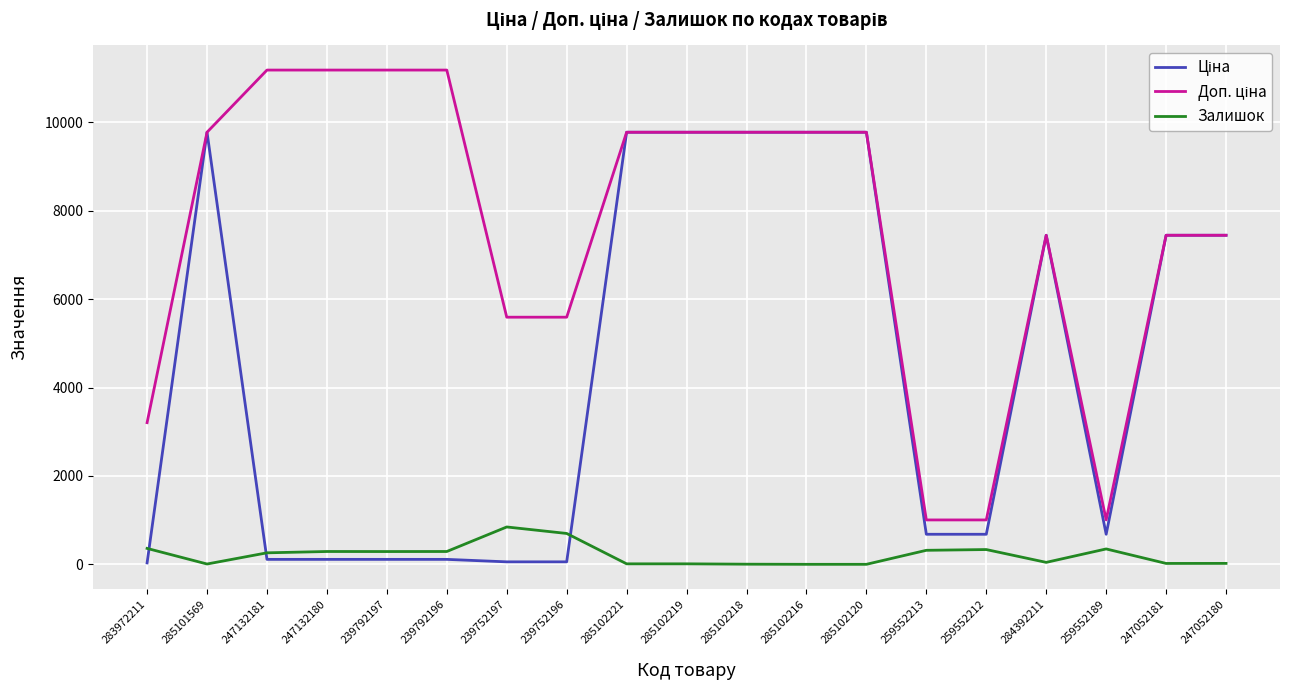

True or false: Залишок has a value of 20.0 at 247052181.

True